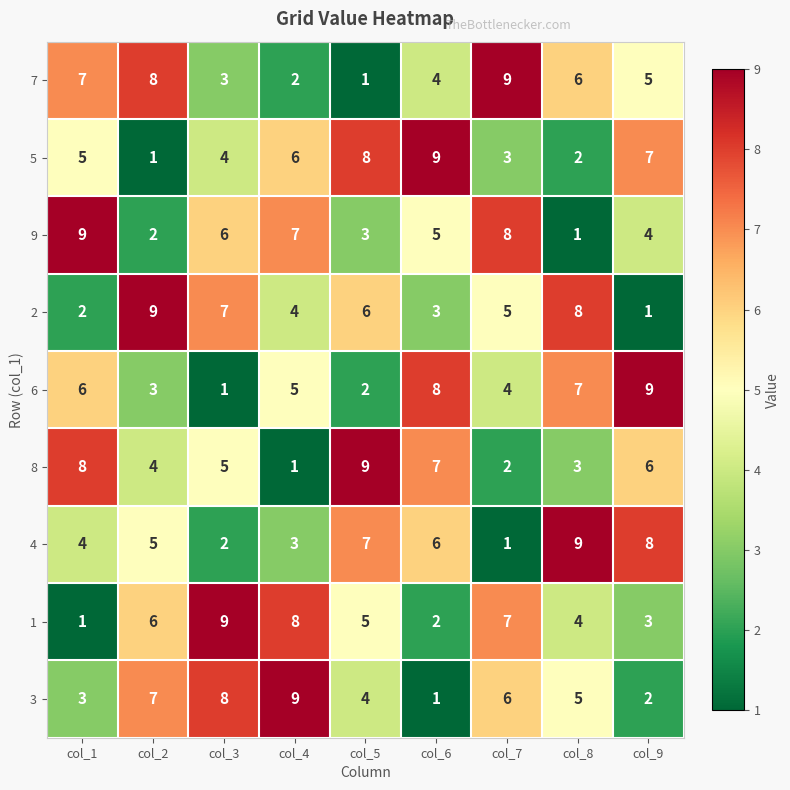

The value of 1 at col_8 is 4. True or false?

True